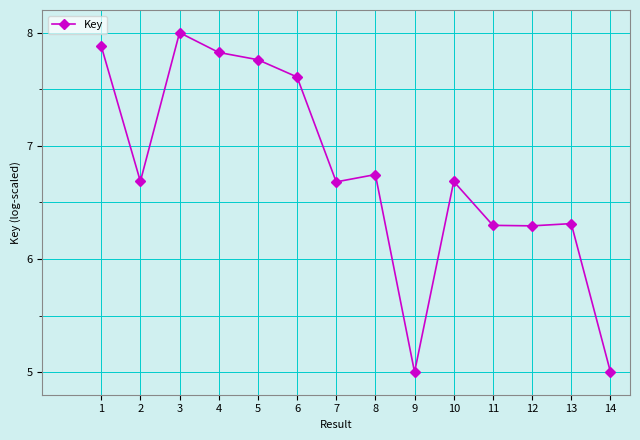

The chart shows a value of 2.9 at 8. True or false?

False